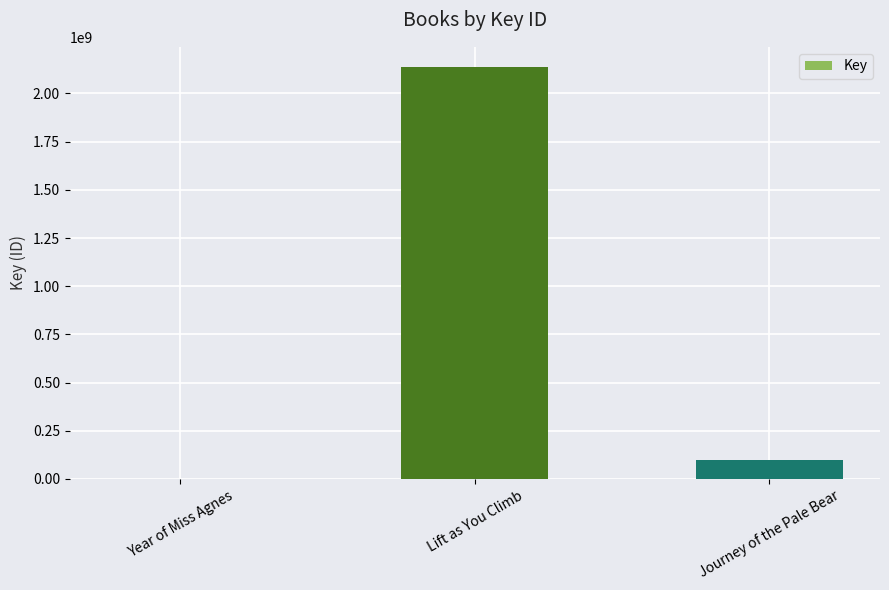

Count the number of data series in this chart.

1